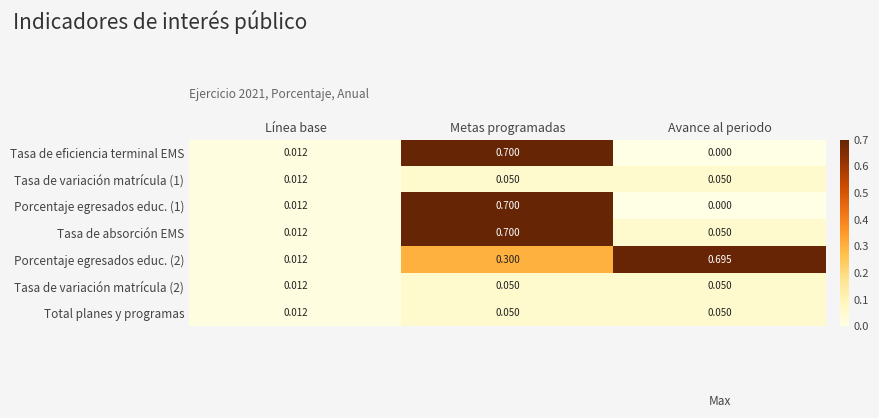

Which category has the highest value in the Porcentaje egresados educ. (1) series?

Metas programadas